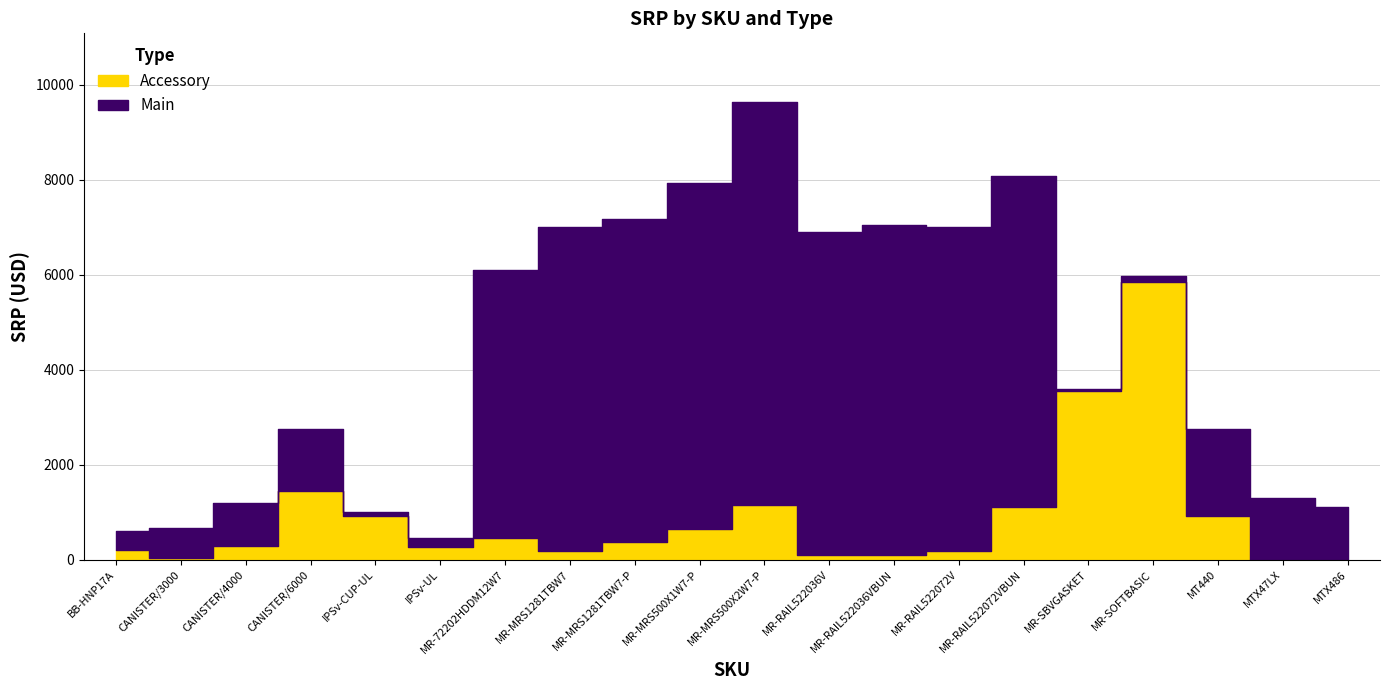

What position from the left is MR-RAIL522036VBUN?

13